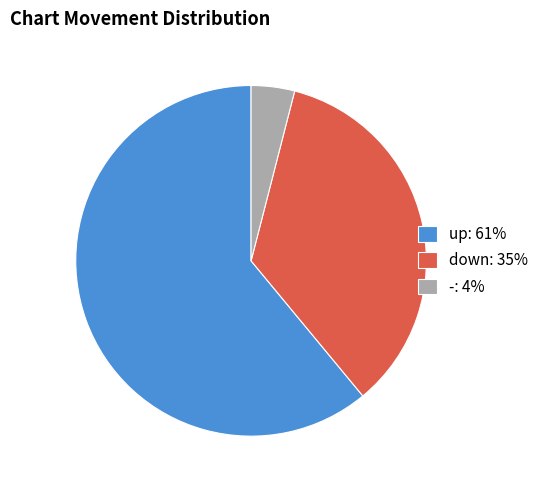

Between up and -, which is larger?

up